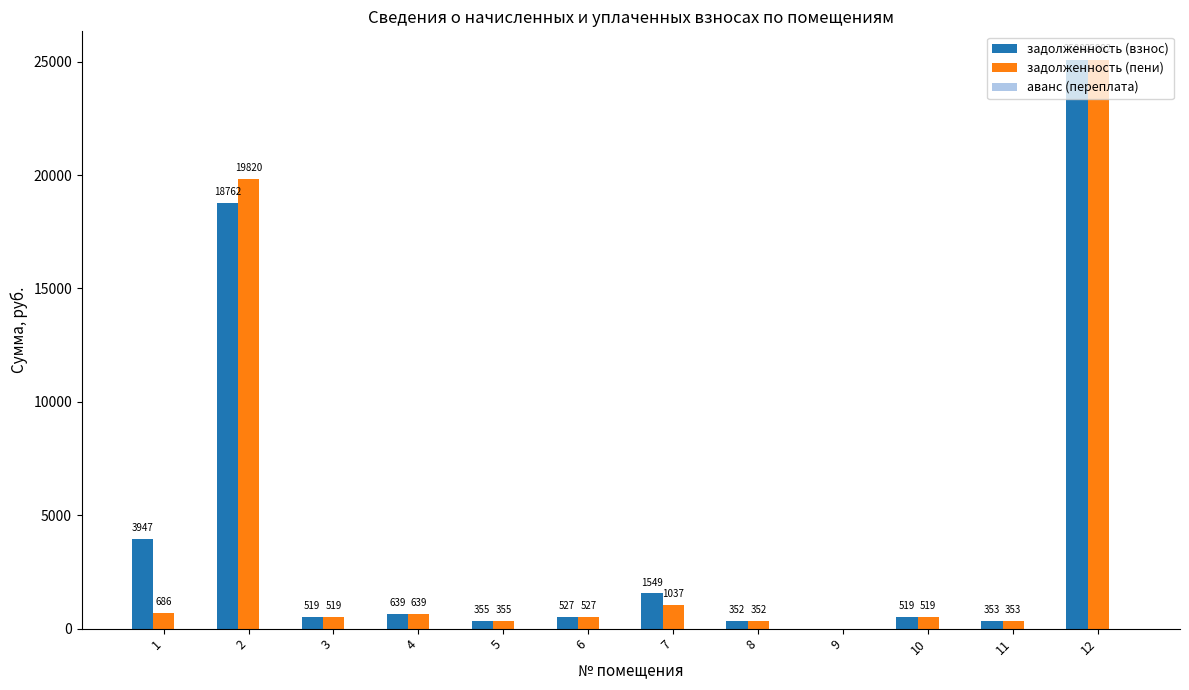

At which category is the sum across all series the highest?

12